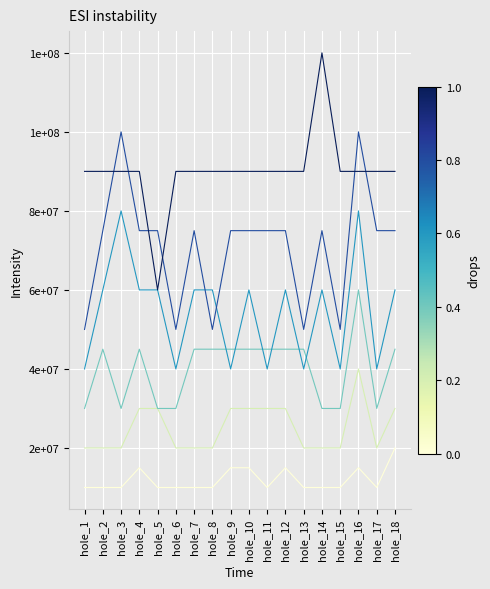

The value of Benjamin Pritchard at hole_5 is 22621672. True or false?

False